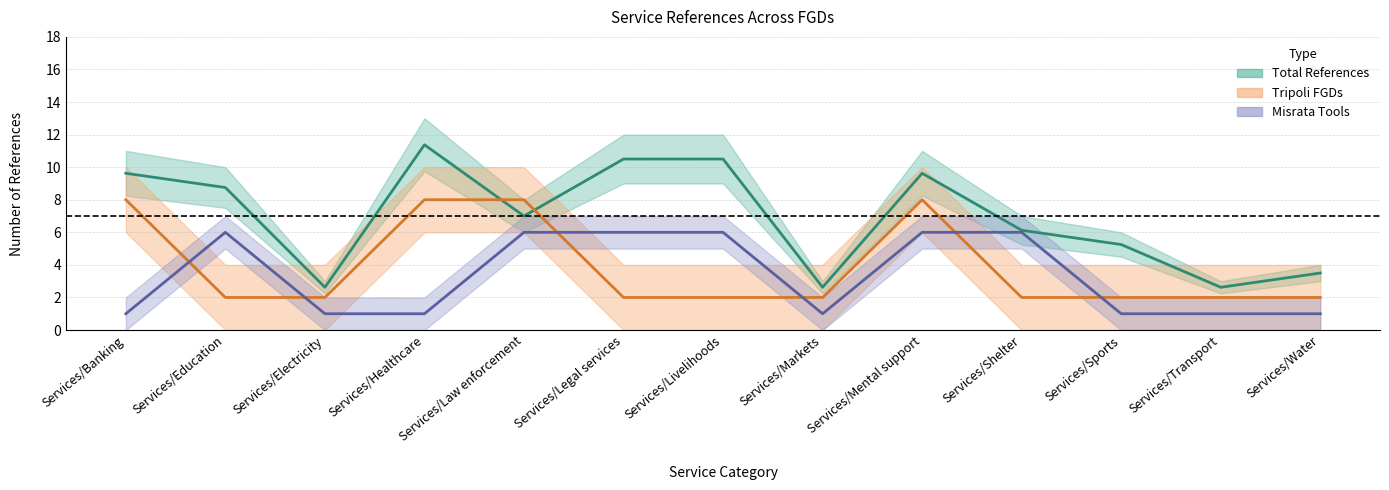

Reading left to right, transcribe all the data shown in this chart.

Total References: 9.6	8.8	2.6	11.4	7.0	10.5	10.5	2.6	9.6	6.1	5.2	2.6	3.5
Misrata Tool 2: 1.0	6.0	1.0	1.0	6.0	6.0	6.0	1.0	6.0	6.0	1.0	1.0	1.0
Tripoli FGD1: 8.0	2.0	2.0	8.0	8.0	2.0	2.0	2.0	8.0	2.0	2.0	2.0	2.0